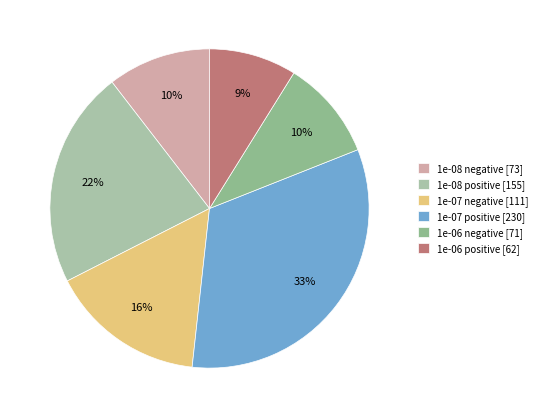

To the nearest percent, what is the average slice percentage?

17%